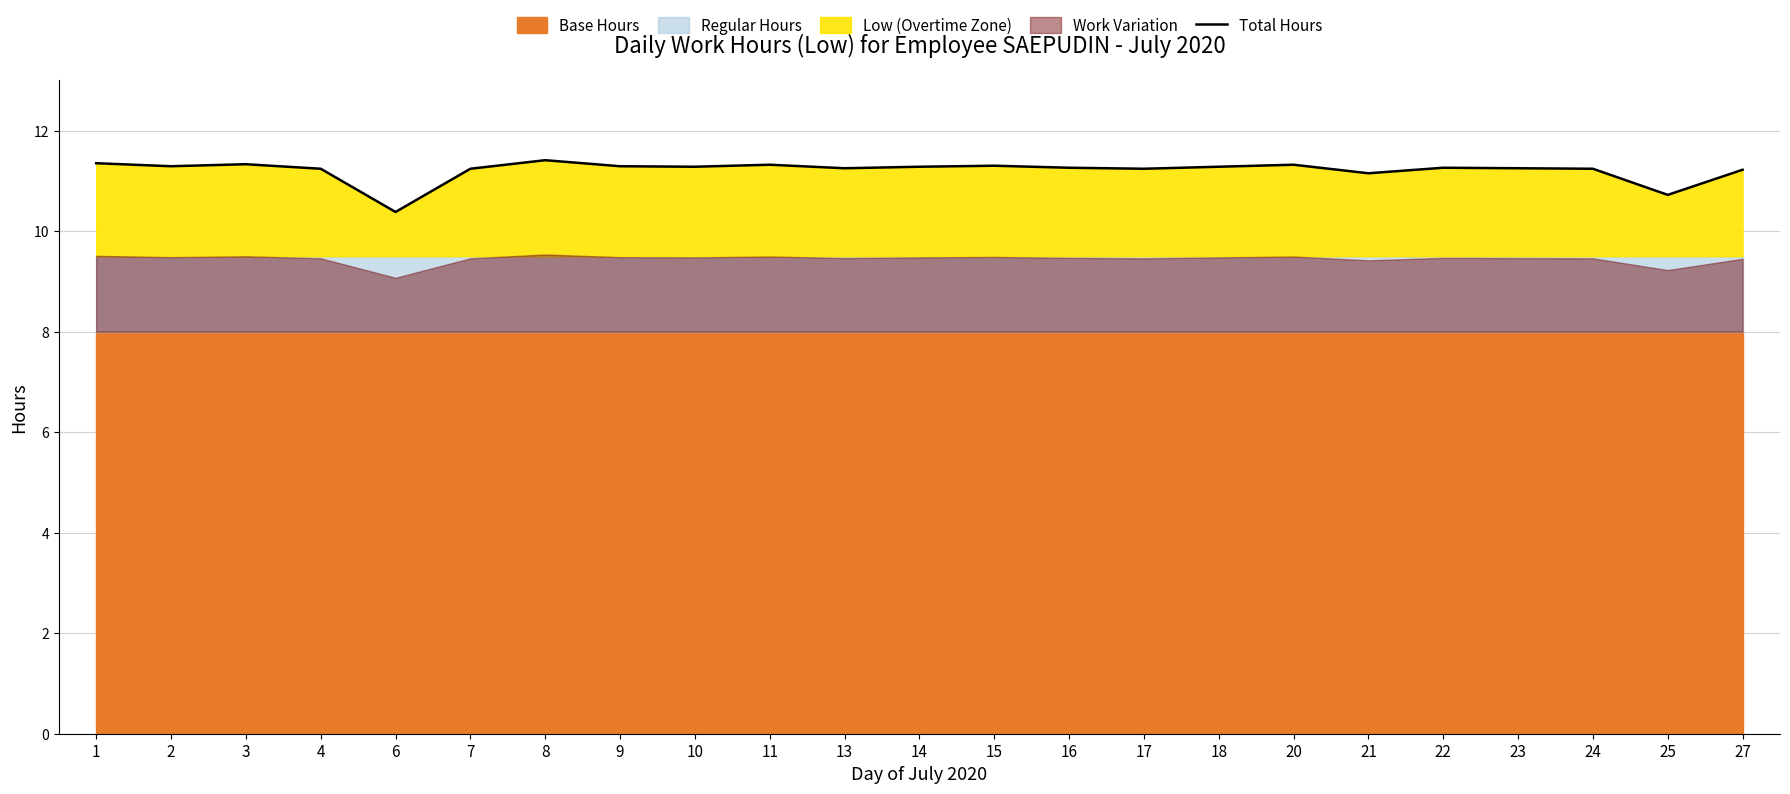

Is it true that Total Hours equals 16.7 at 3?

False